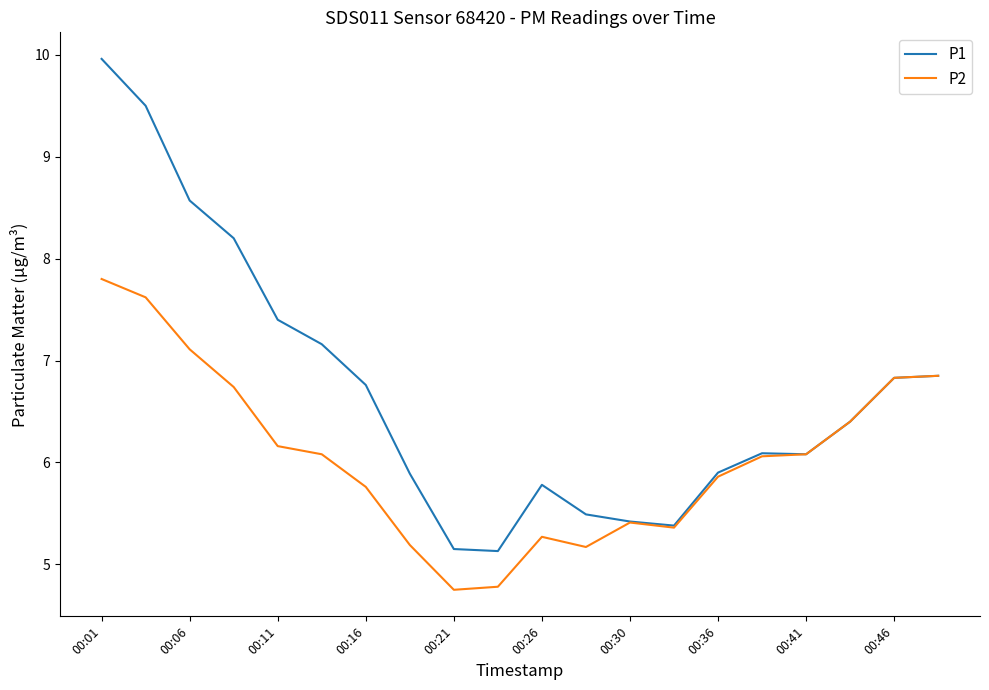

What is the smallest value displayed?

4.8